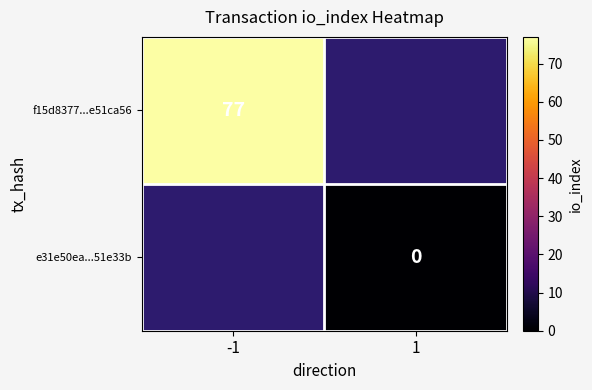

True or false: f15d8377...e51ca56 has a value of 105 at -1.

False